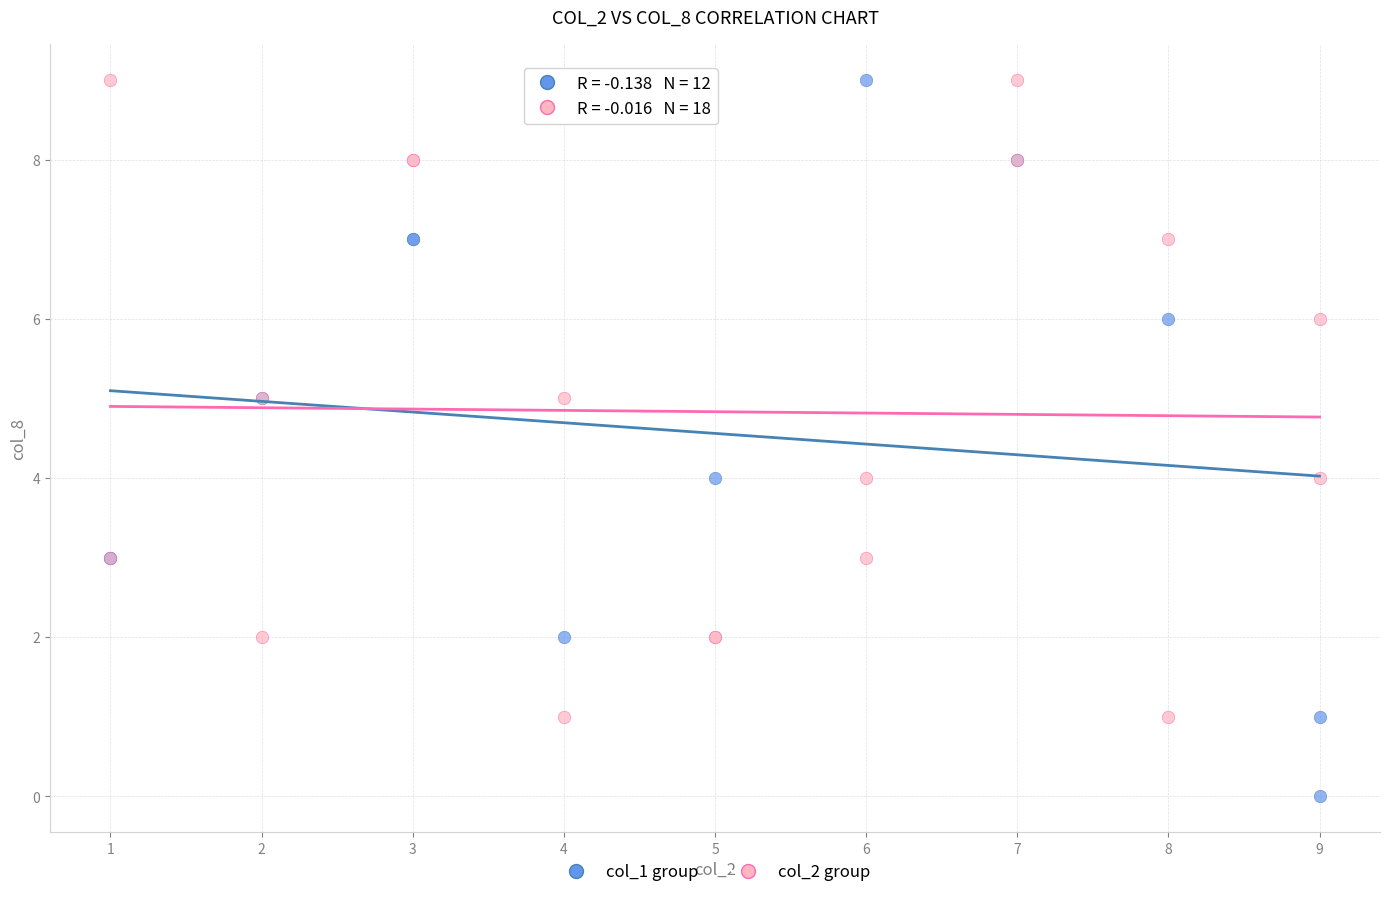

What are all the series names shown in the legend?

col_1 group, col_2 group